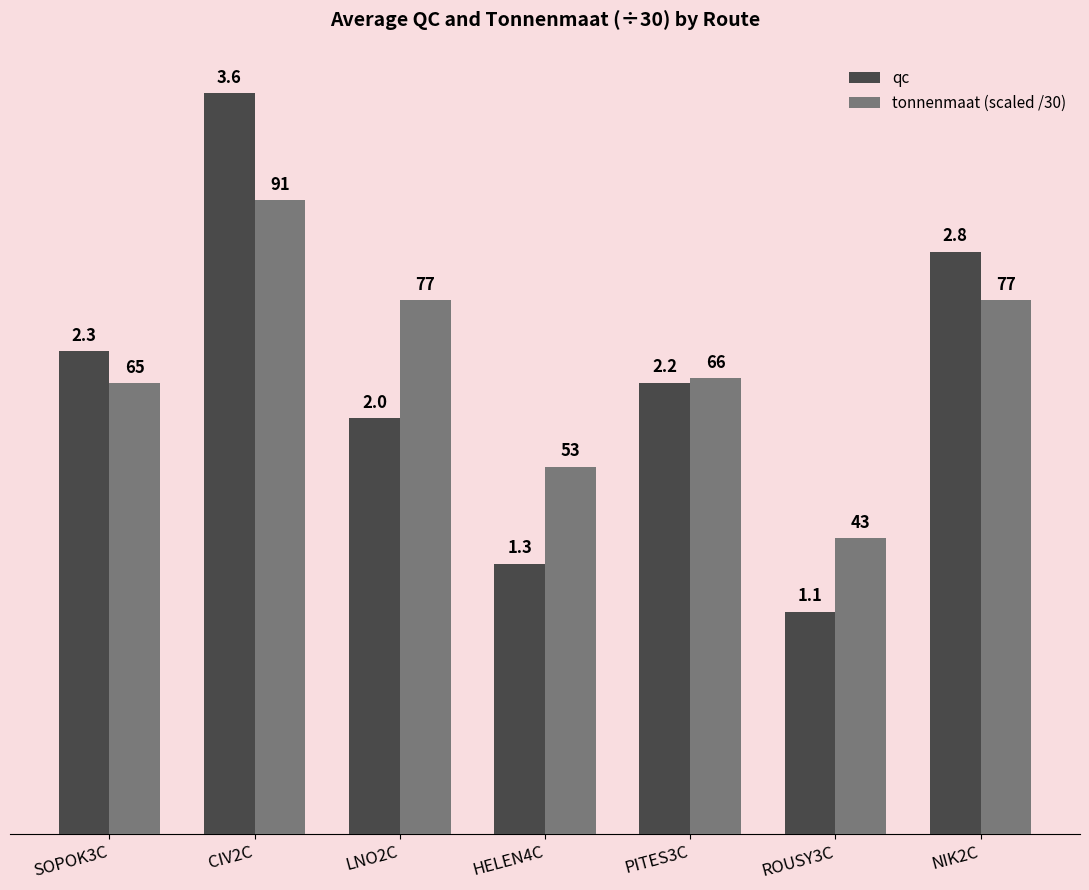

Is it true that qc equals 1.3 at LNO2C?

False